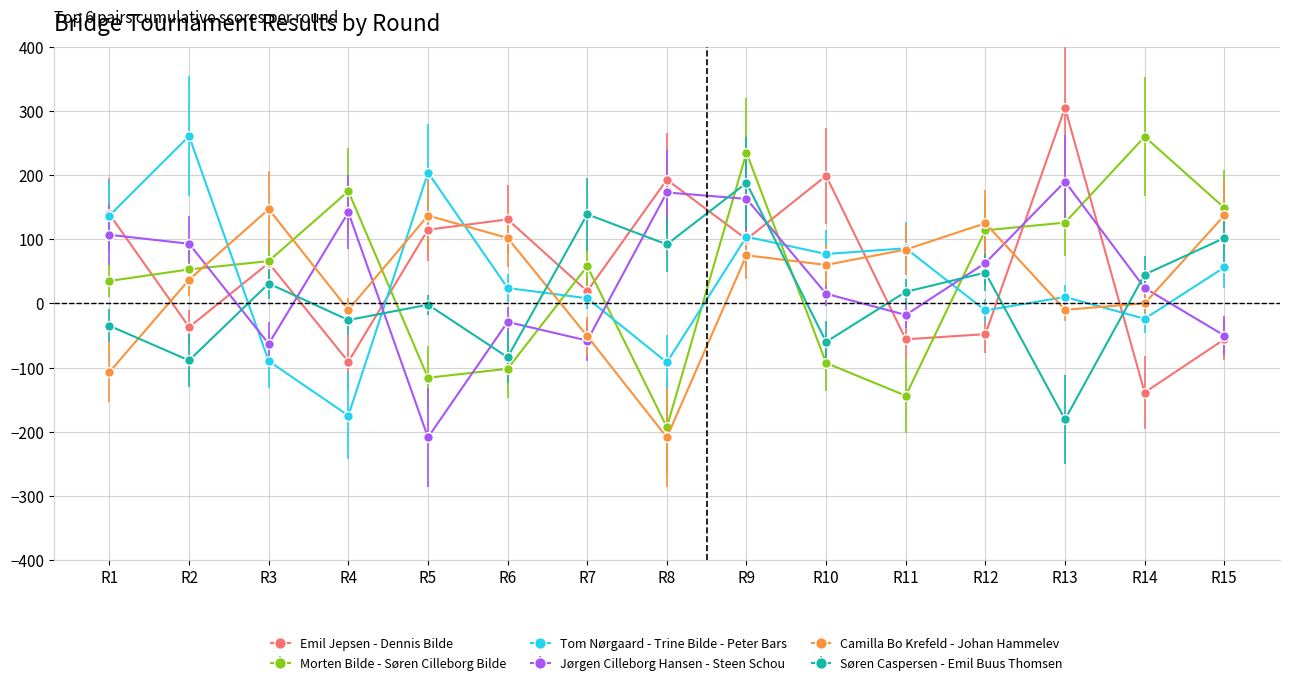

What is the greatest value displayed?

305.0